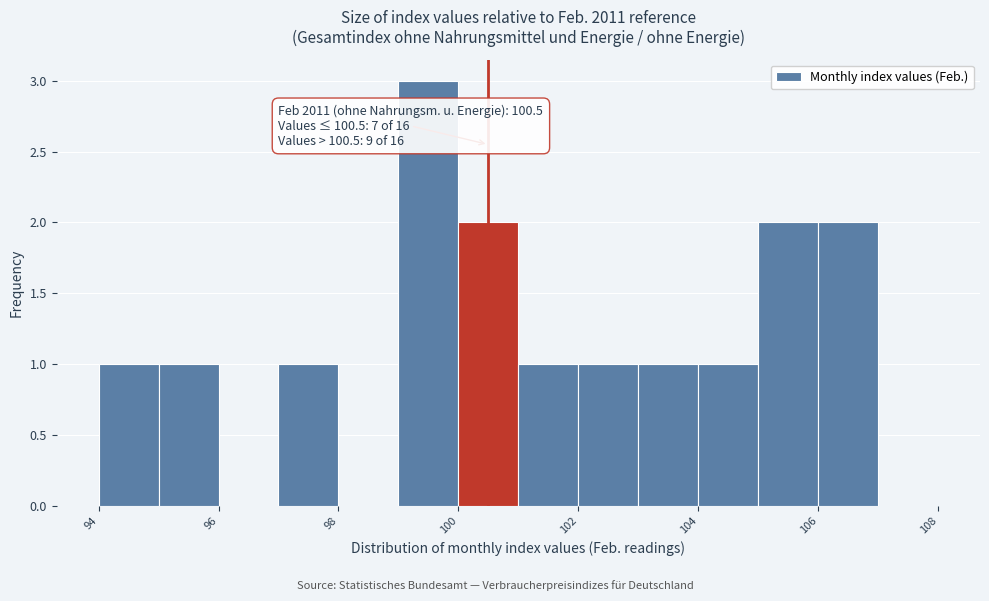

Which range on the x-axis has the tallest bar?

99 to 100